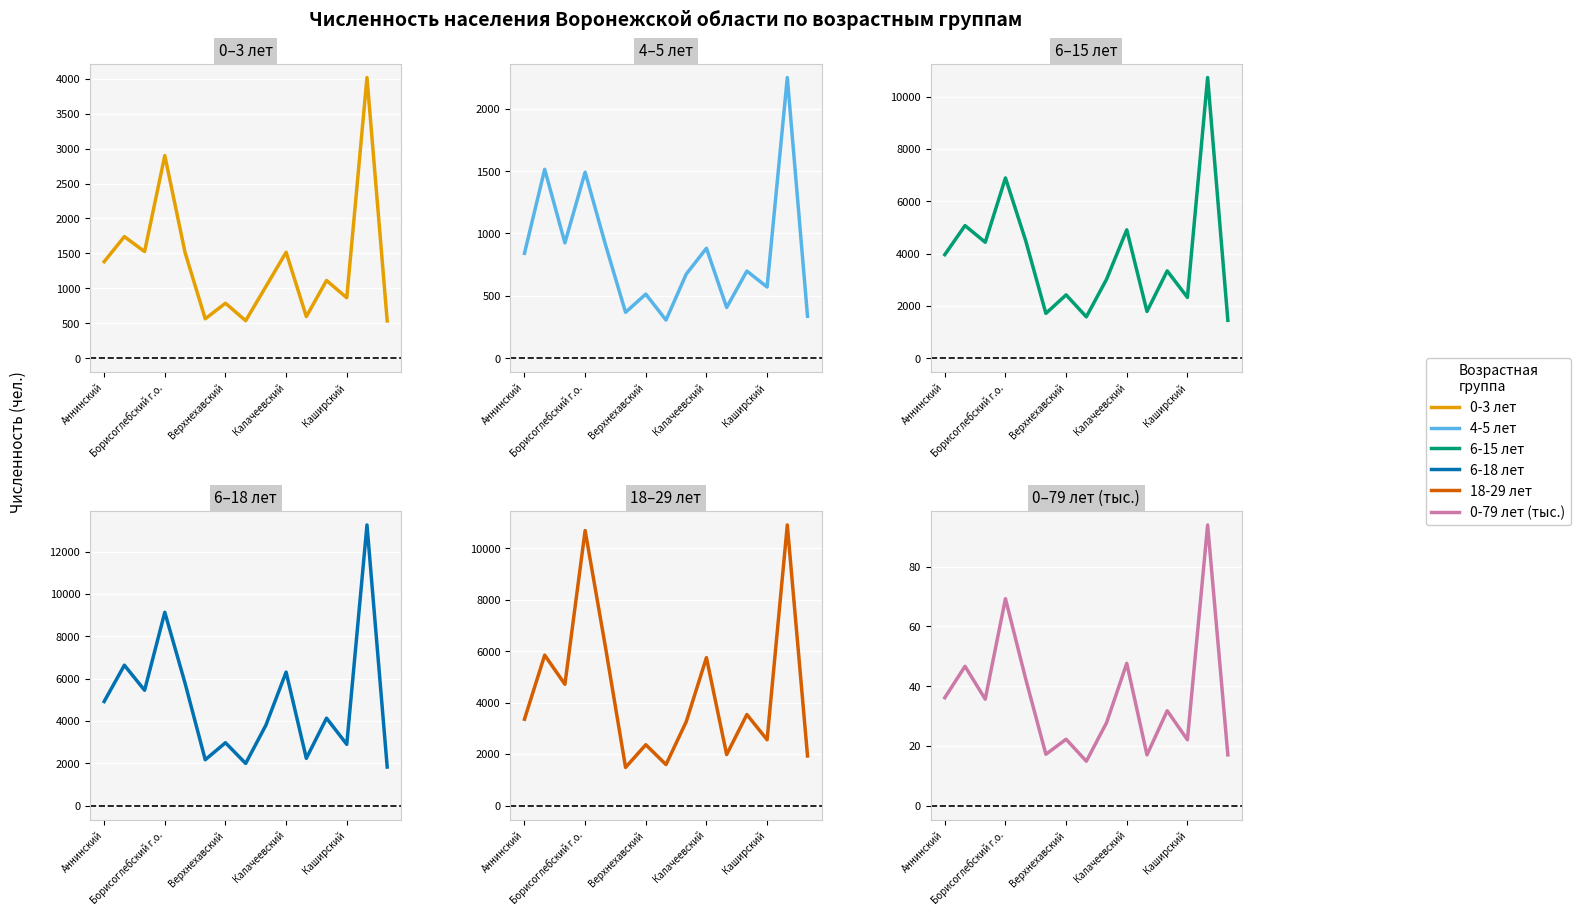

At how many categories does at least one series exceed 6057?

5